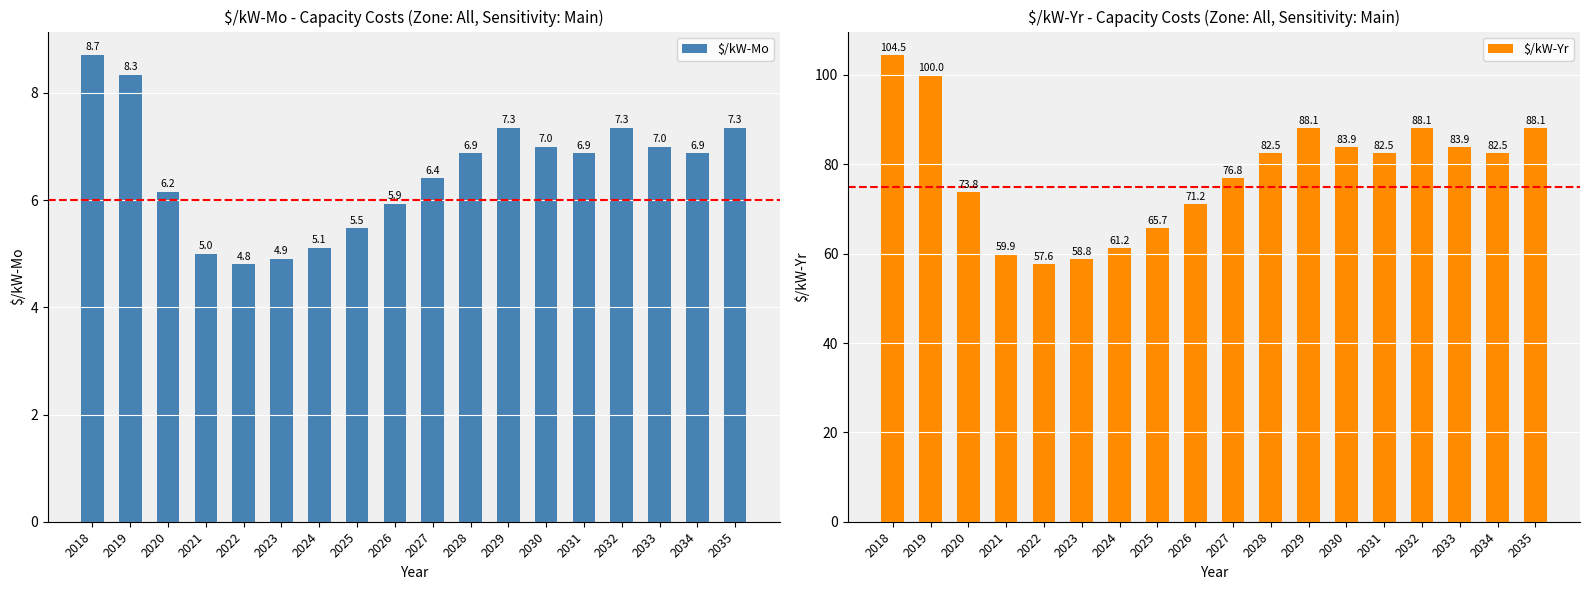

What are all the series names shown in the legend?

$/kW-Mo, $/kW-Yr